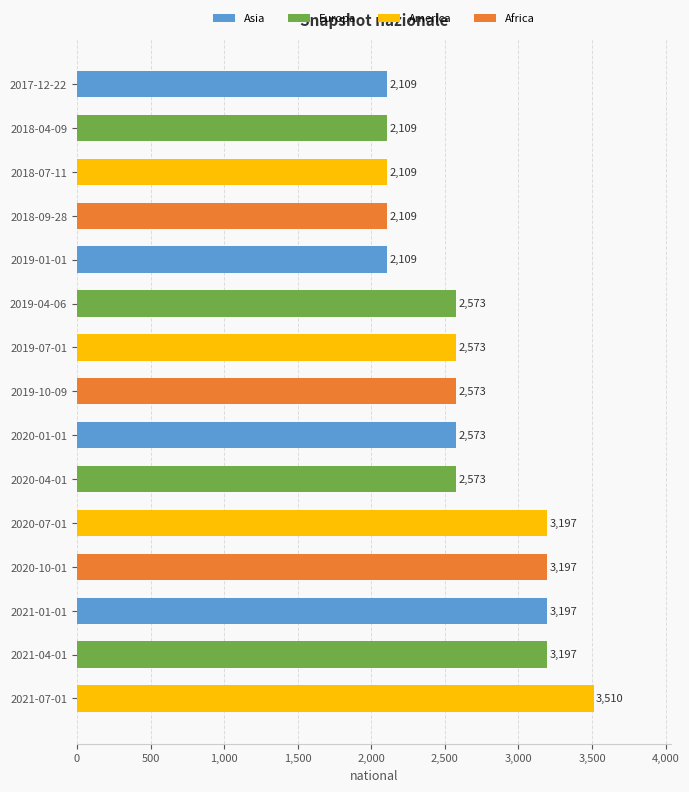

The value at 2020-01-01 is 3476. True or false?

False